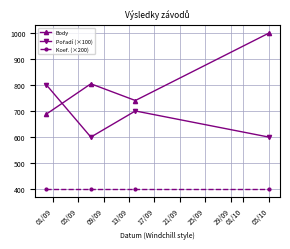

Which series has the largest total across all categories?

Body